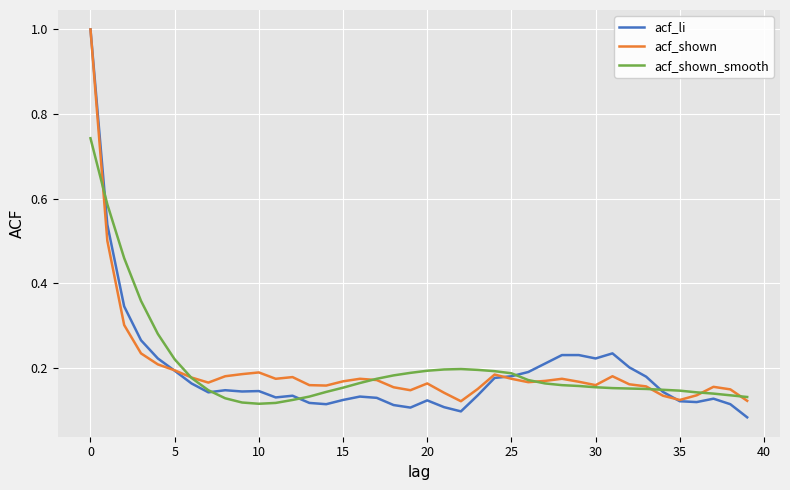

What is the maximum value shown in the chart?

1.0